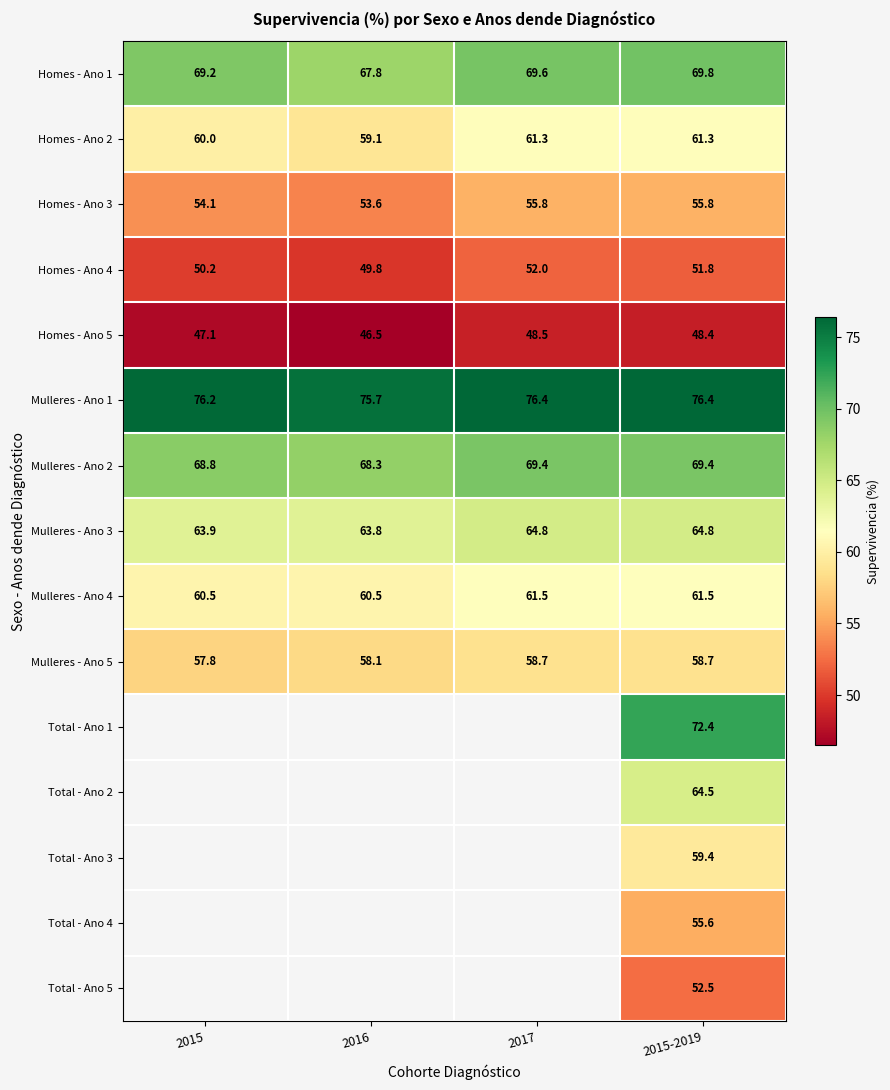

Where is Mulleres - Ano 2 nearest to the value 68?

2016